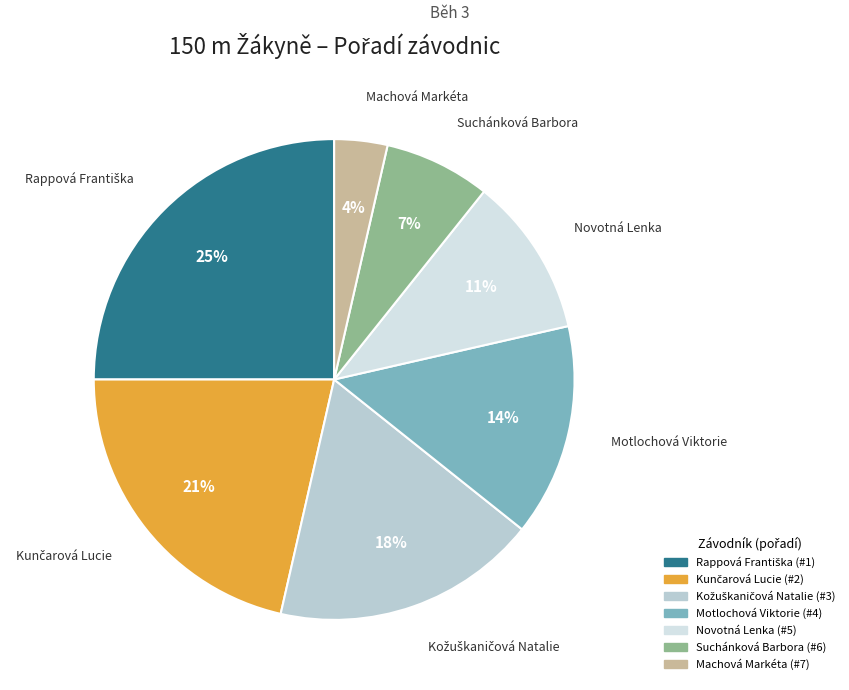

Does any single category account for the majority?

No